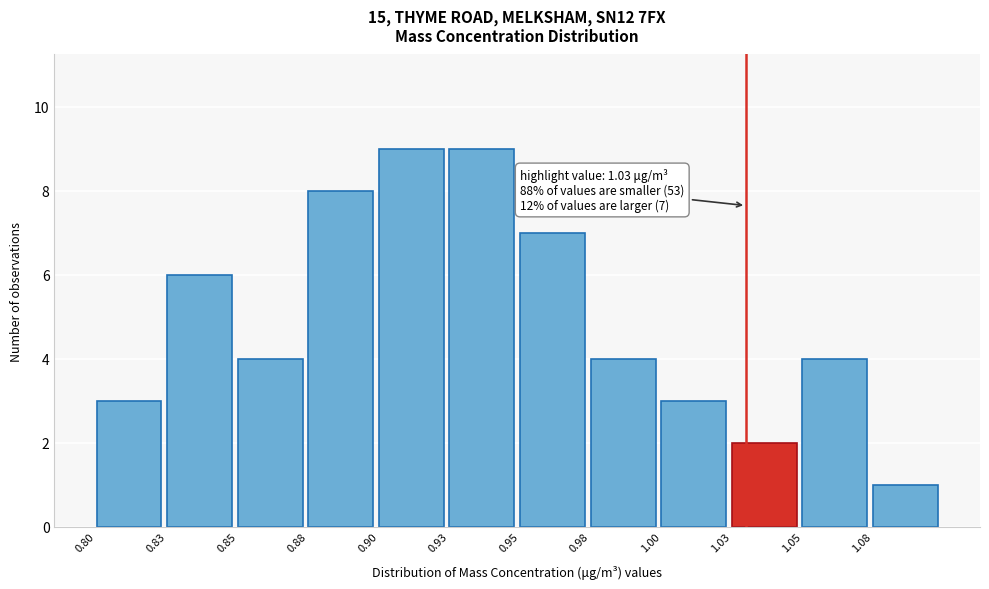

Reading left to right, list all the values displayed in this chart.

3	6	4	8	9	9	7	4	3	2	4	1